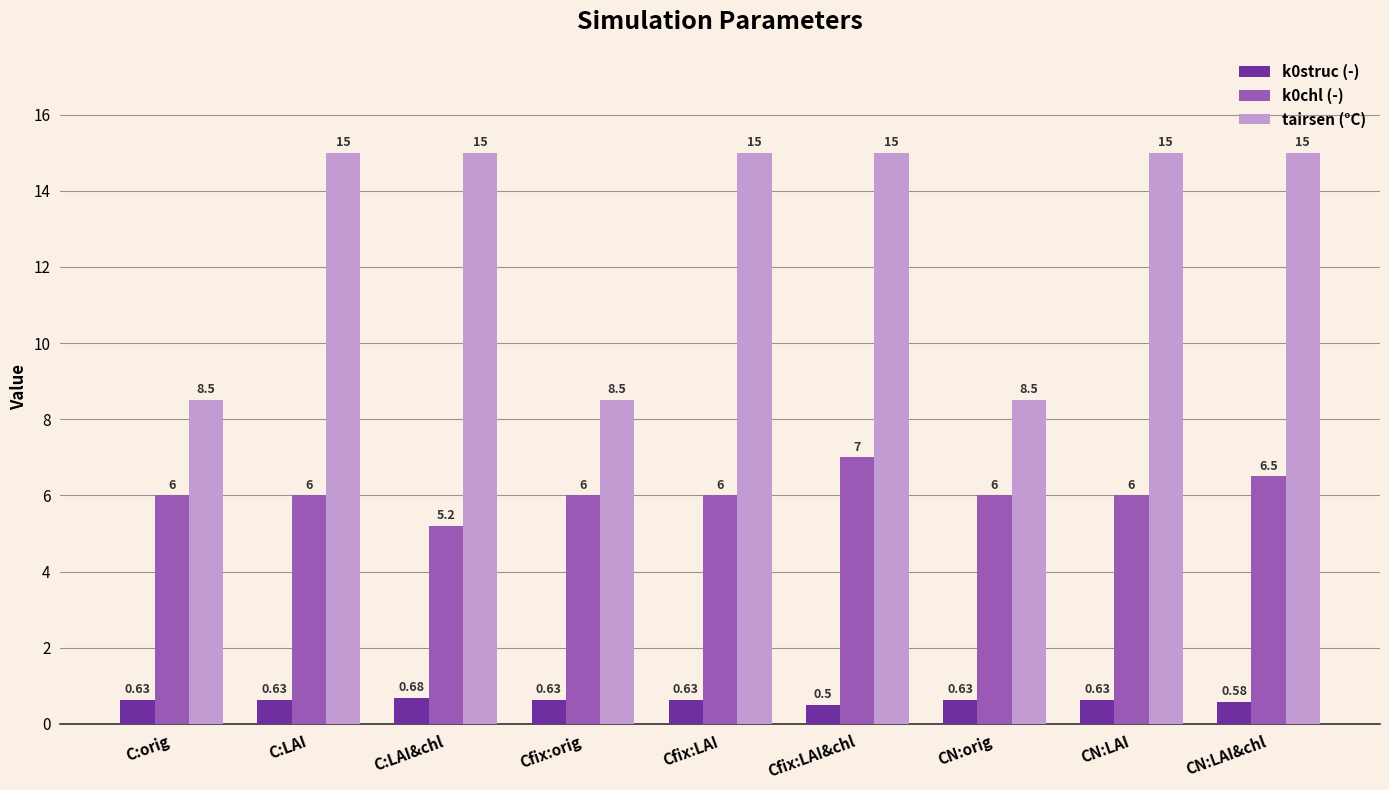

Which series has the largest range (max minus min)?

tairsen (°C)